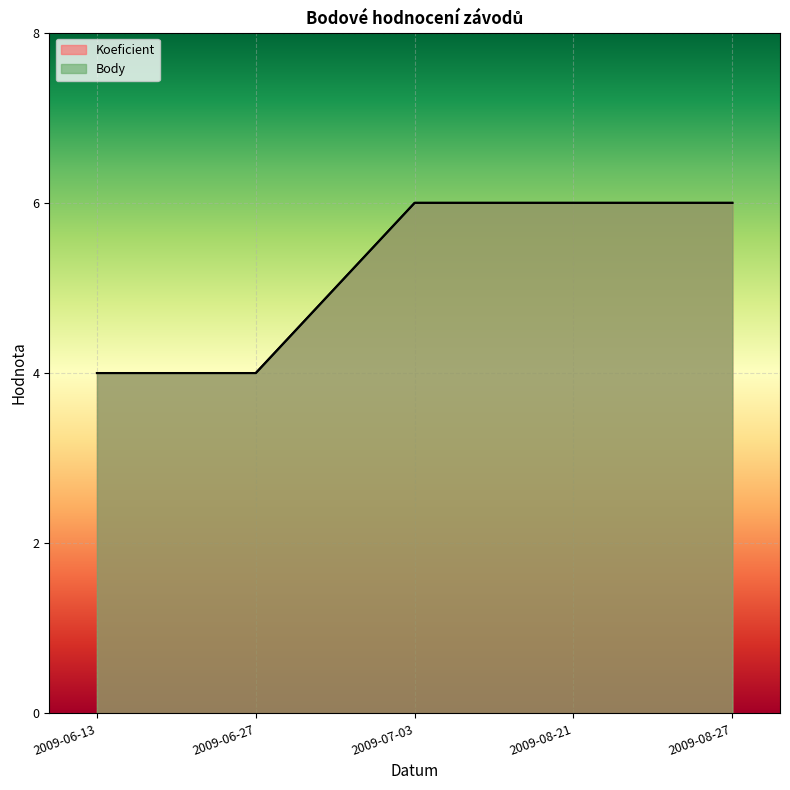

How many Koeficient values are between 4 and 6?

5